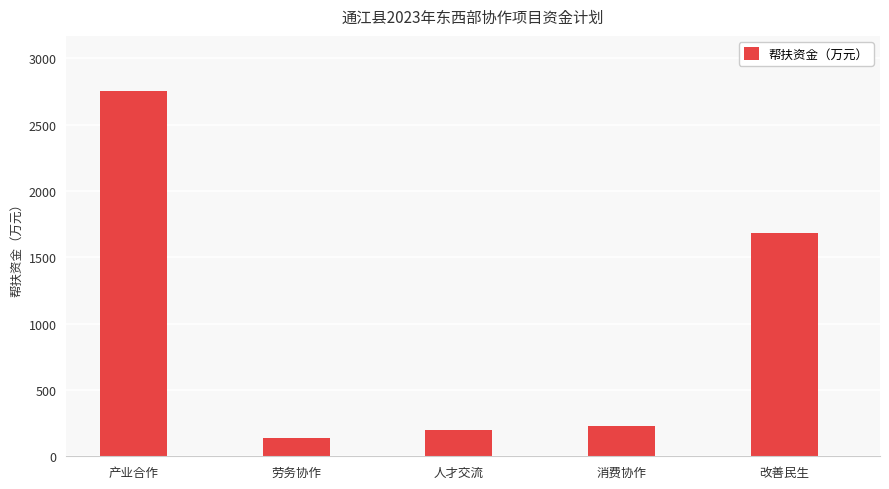

True or false: the data shows 1680 at 改善民生.

True